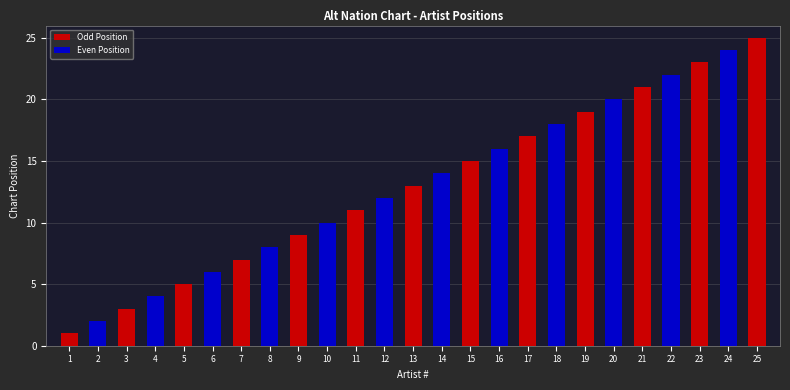

What is the ratio of the value at 10 to the value at 11?

0.9